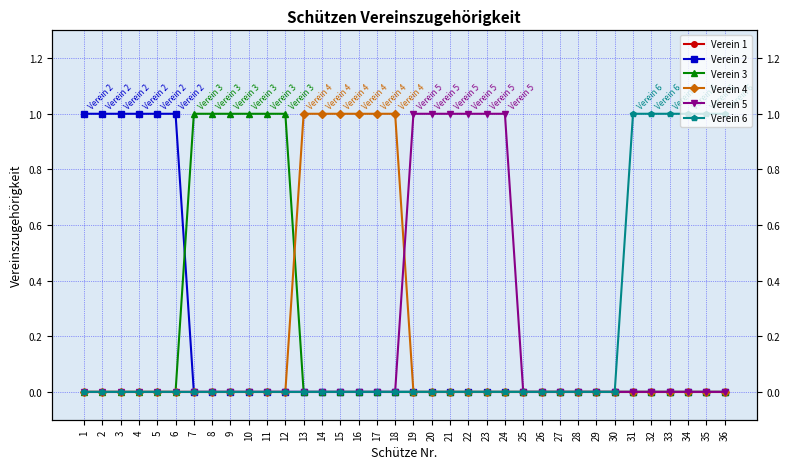

What is the difference between the maximum and second lowest values in the Verein 3 series?

1